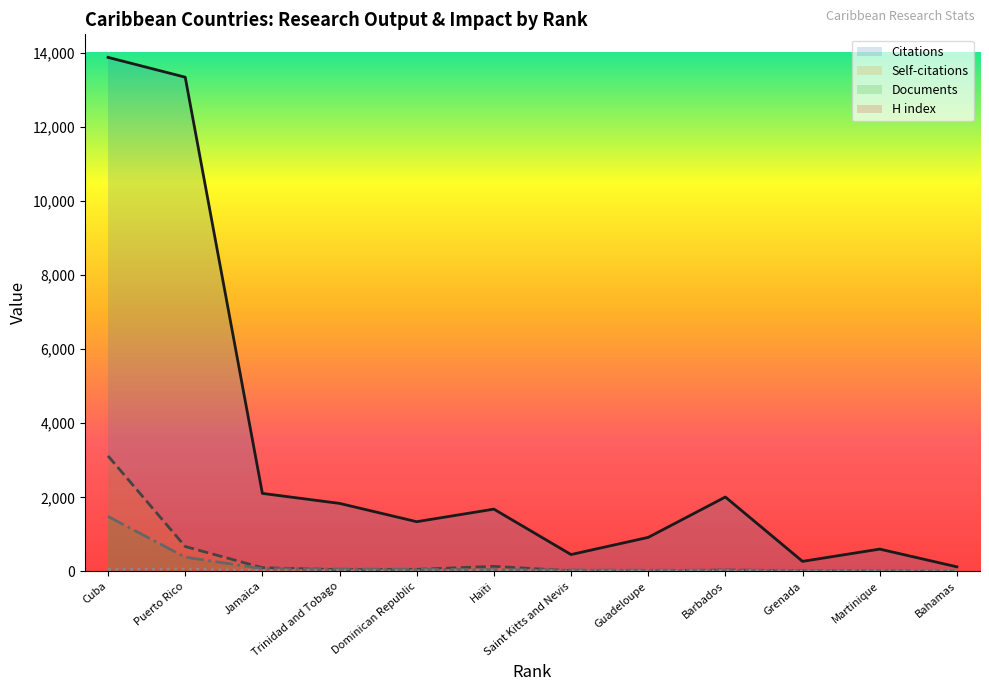

How many lines are shown in the chart?

4